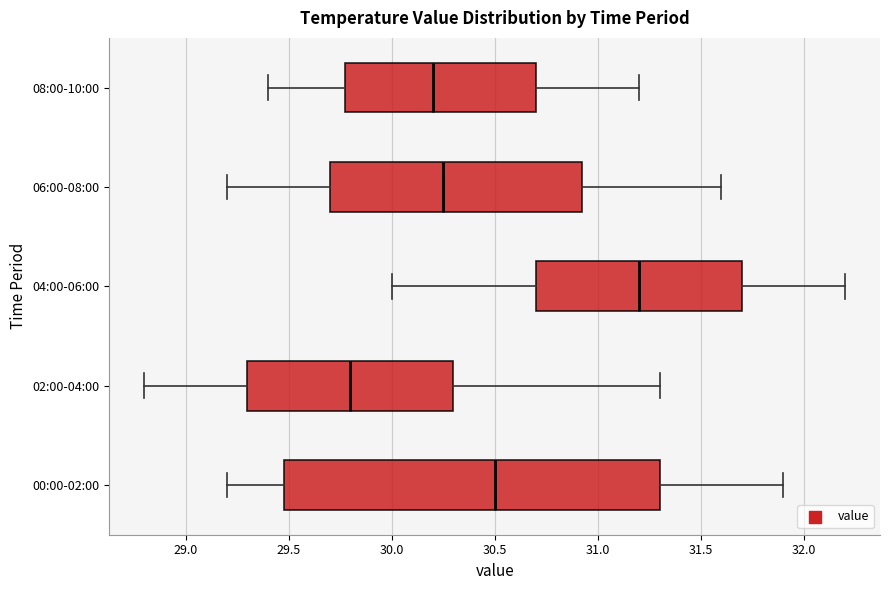

Reading bottom to top, read every box against the x-axis: the position of its median line, the range the box covers, and the ends of its whiskers. The values are not printed on the chart, so give them approximately, as read against the axis.

00:00-02:00: median 30.50, box 29.50 to 31.30, whiskers 29.20 to 31.90
02:00-04:00: median 29.80, box 29.30 to 30.30, whiskers 28.80 to 31.30
04:00-06:00: median 31.20, box 30.70 to 31.70, whiskers 30.00 to 32.20
06:00-08:00: median 30.25, box 29.70 to 30.95, whiskers 29.20 to 31.60
08:00-10:00: median 30.20, box 29.80 to 30.70, whiskers 29.40 to 31.20